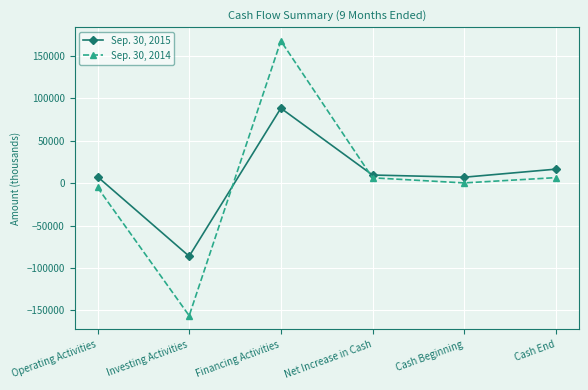

Which series has the largest range (max minus min)?

Sep. 30, 2014